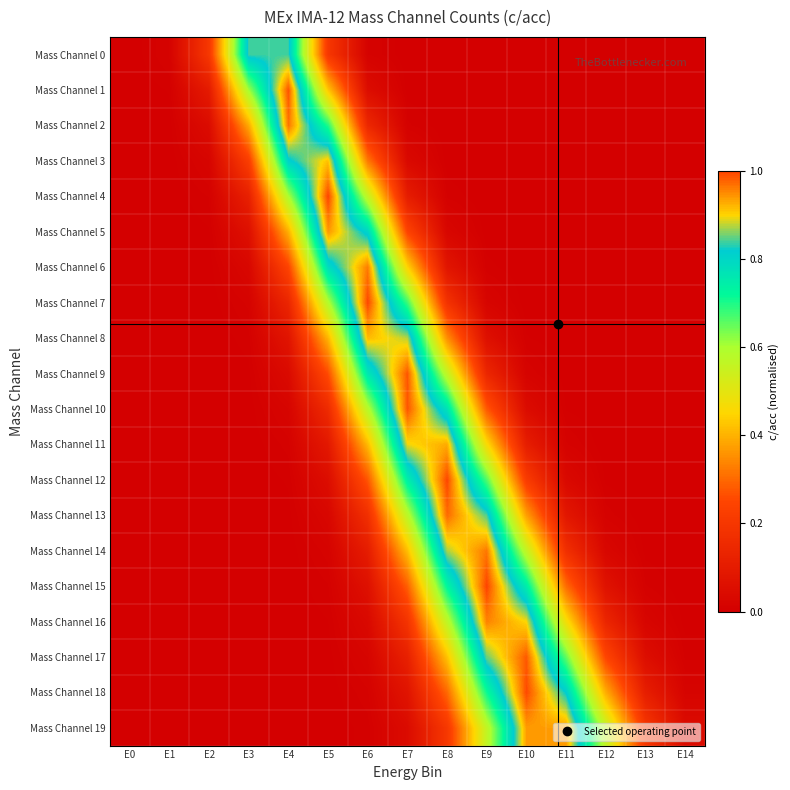

How many series are shown in this chart?

20